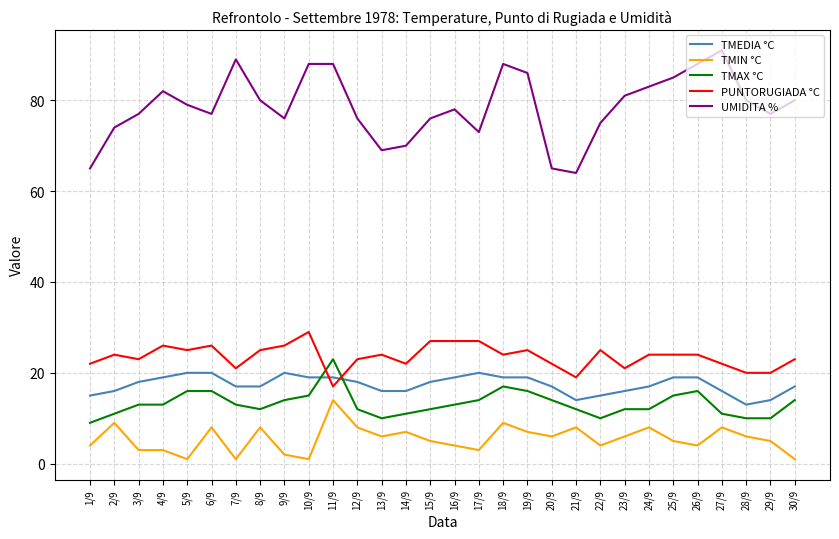

True or false: UMIDITA % and PUNTORUGIADA °C intersect in this chart.

False